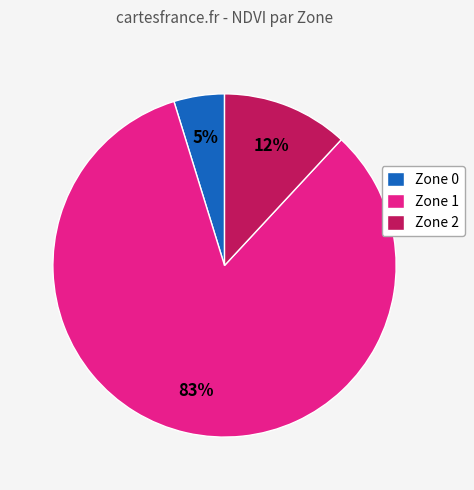

Is it true that Zone 1 is 83% of the pie?

True